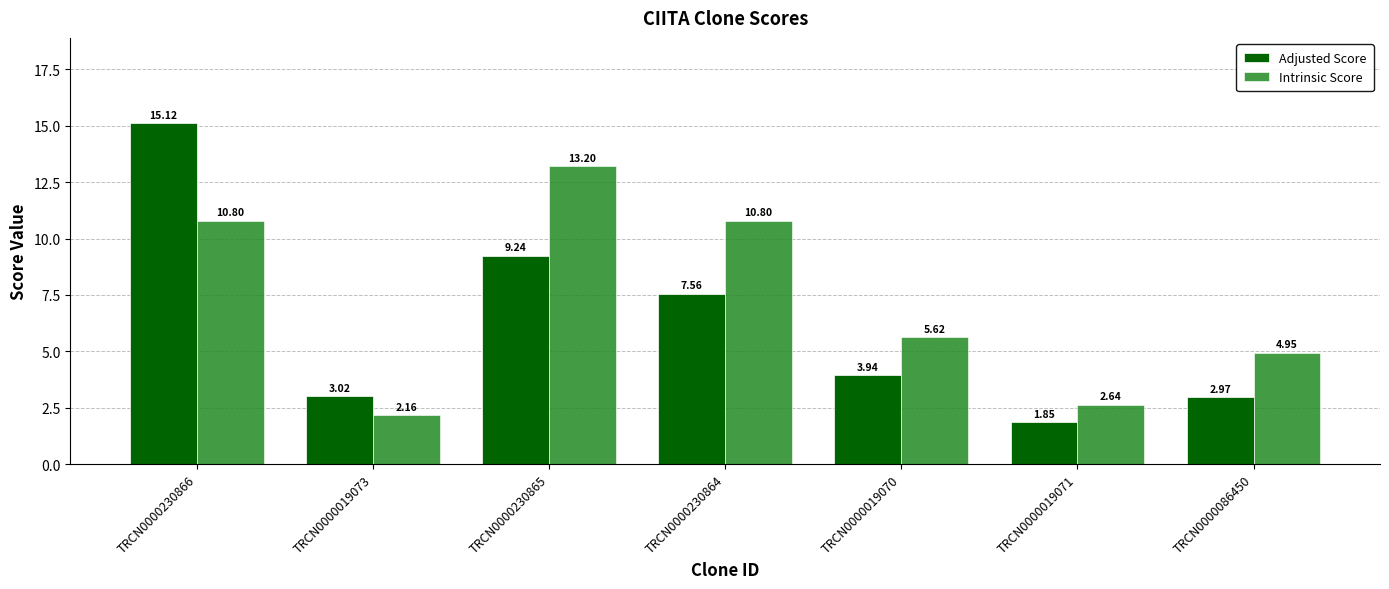

At which category is the sum across all series the highest?

TRCN0000230866